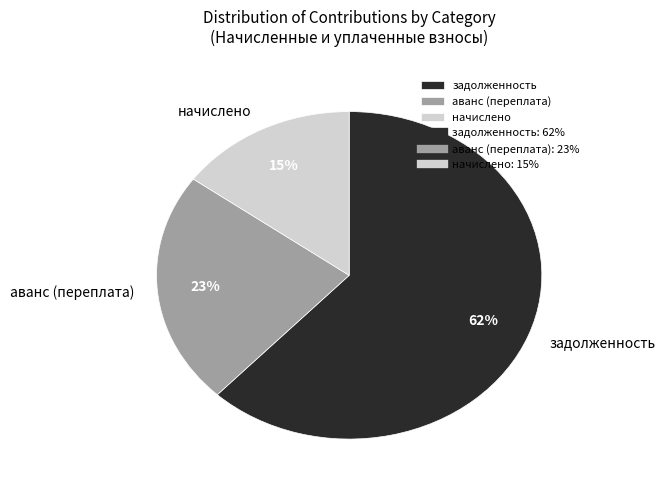

Count the number of slices in the pie.

3